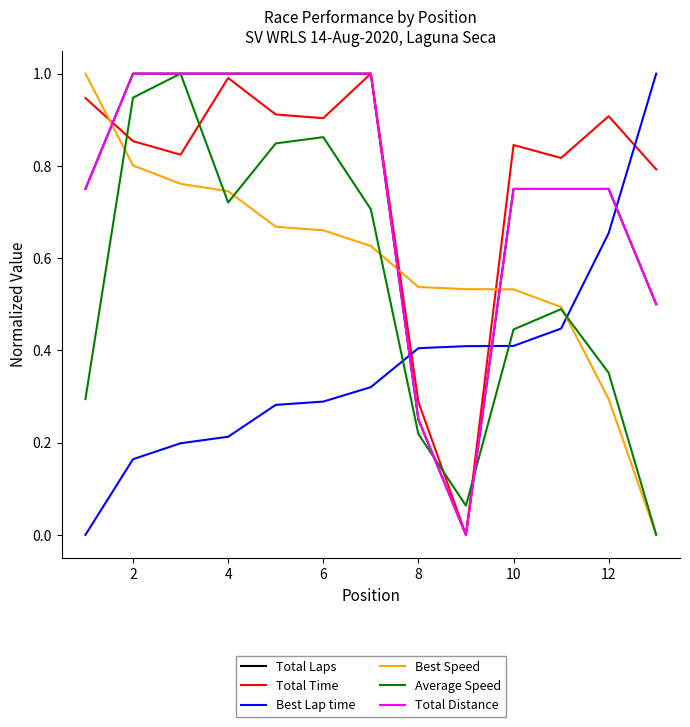

At how many categories does at least one series exceed 0?

13